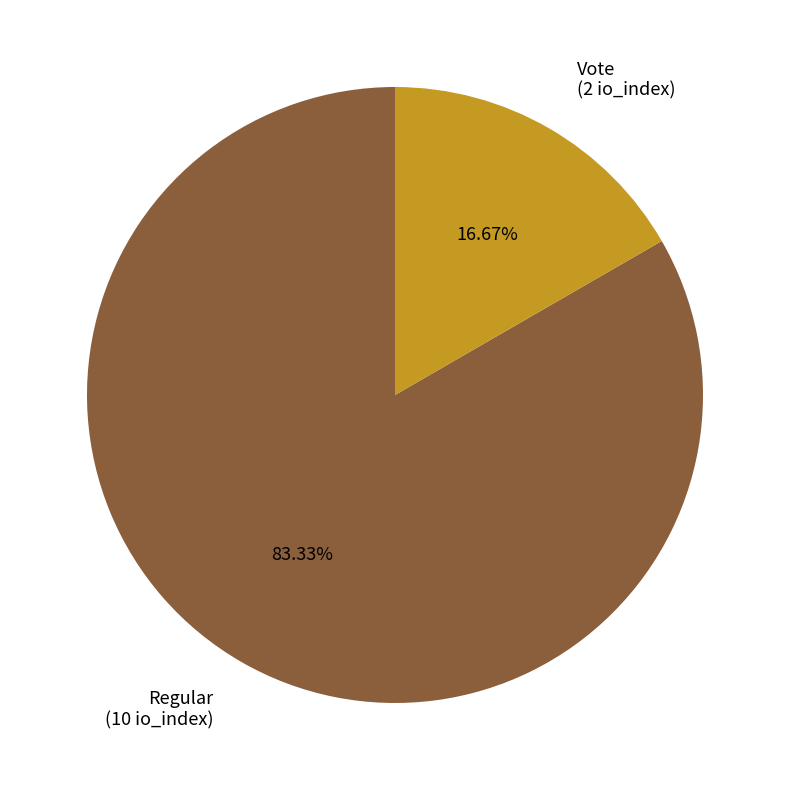

Does Vote account for over 50% of the chart?

No